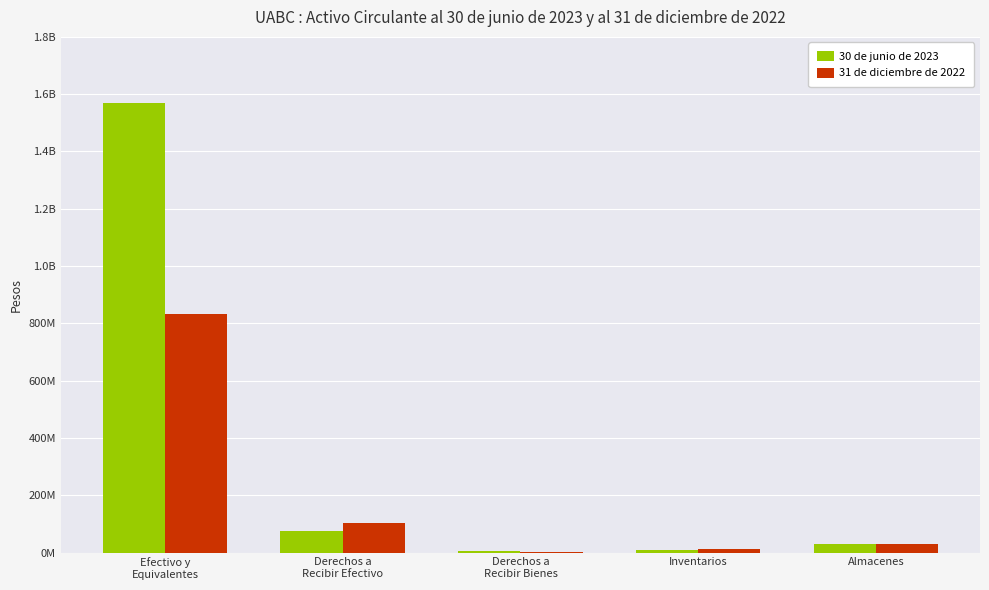

What is the difference between the maximum and second lowest values in the 31 de diciembre de 2022 series?

820580527